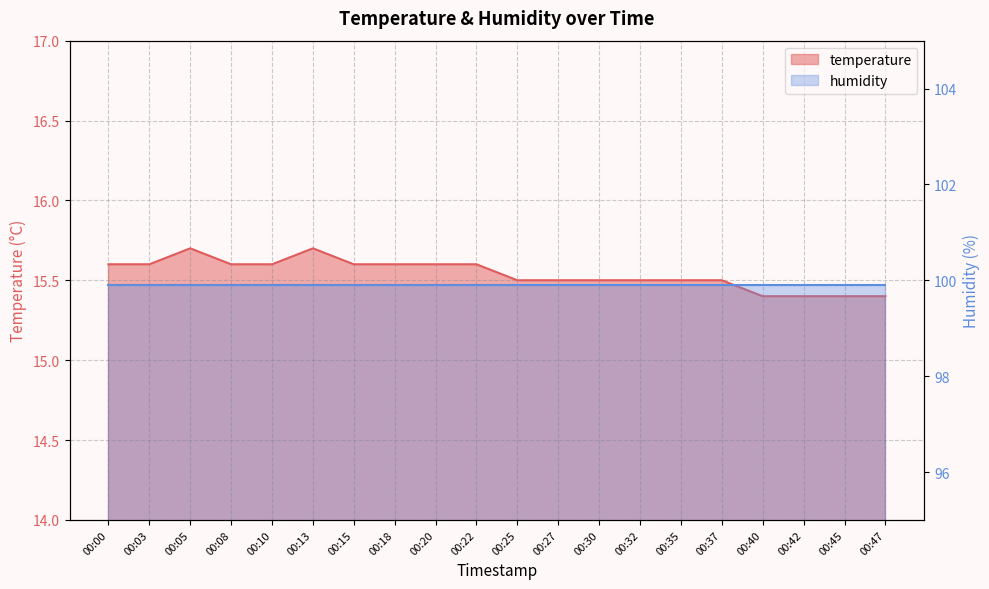

List the labels in order of value, largest first.

00:05, 00:13, 00:00, 00:03, 00:08, 00:10, 00:15, 00:18, 00:20, 00:22, 00:25, 00:27, 00:30, 00:32, 00:35, 00:37, 00:40, 00:42, 00:45, 00:47